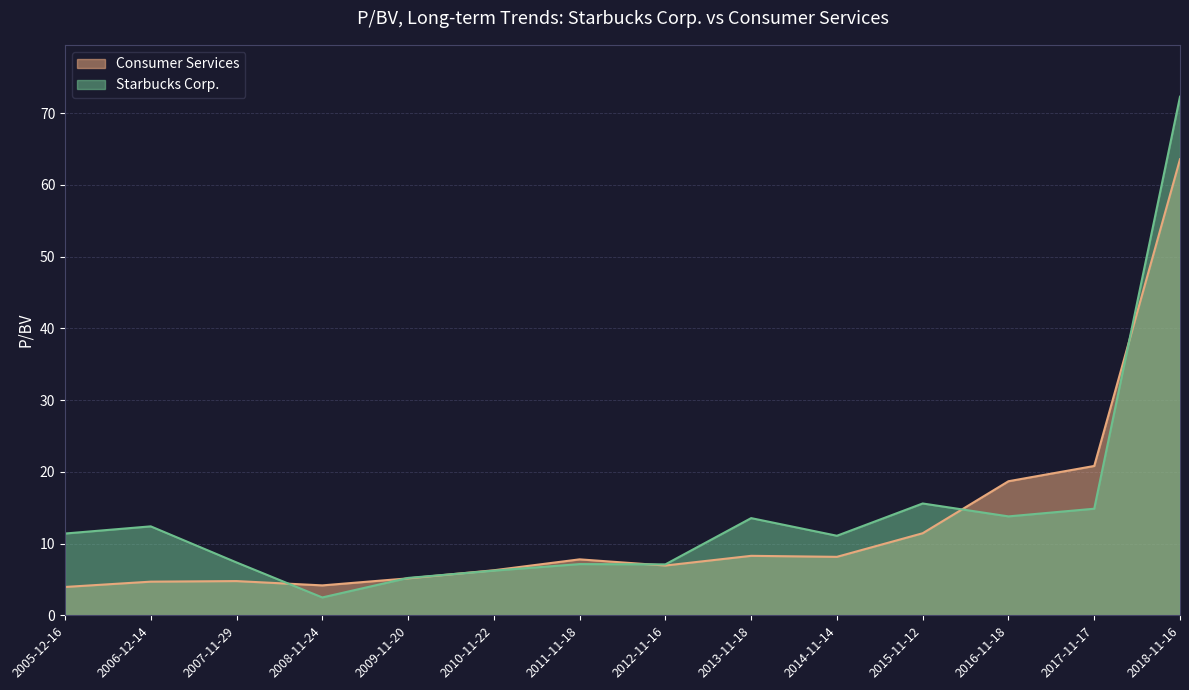

How many data points in Starbucks Corp. are above 11?

8